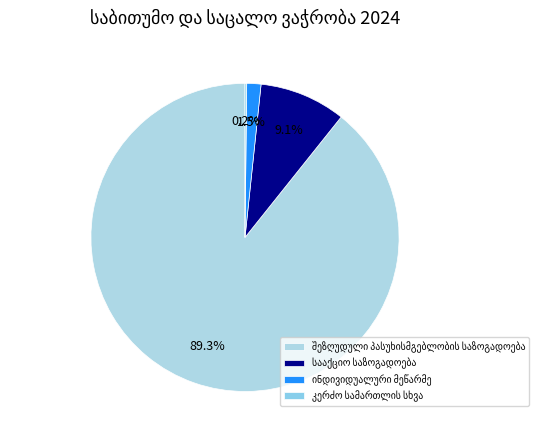

Which has a higher value, სააქციო საზოგადოება or ინდივიდუალური მეწარმე?

სააქციო საზოგადოება